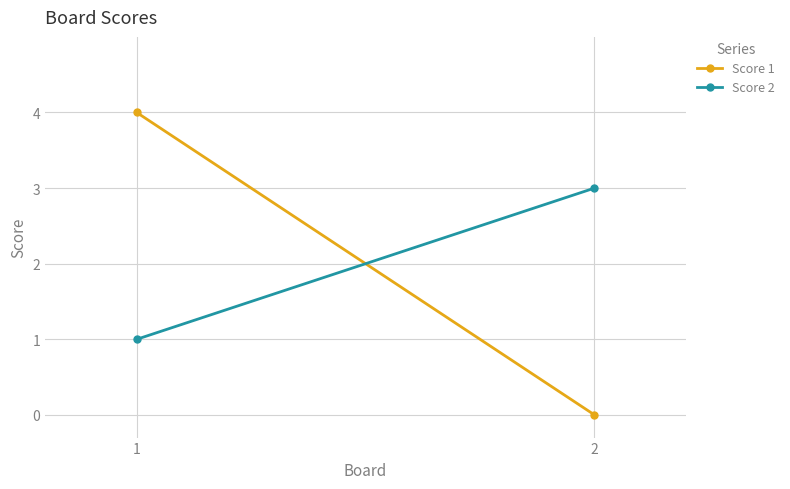

What is the value of the Score 2 point at the 1st from the left?

1